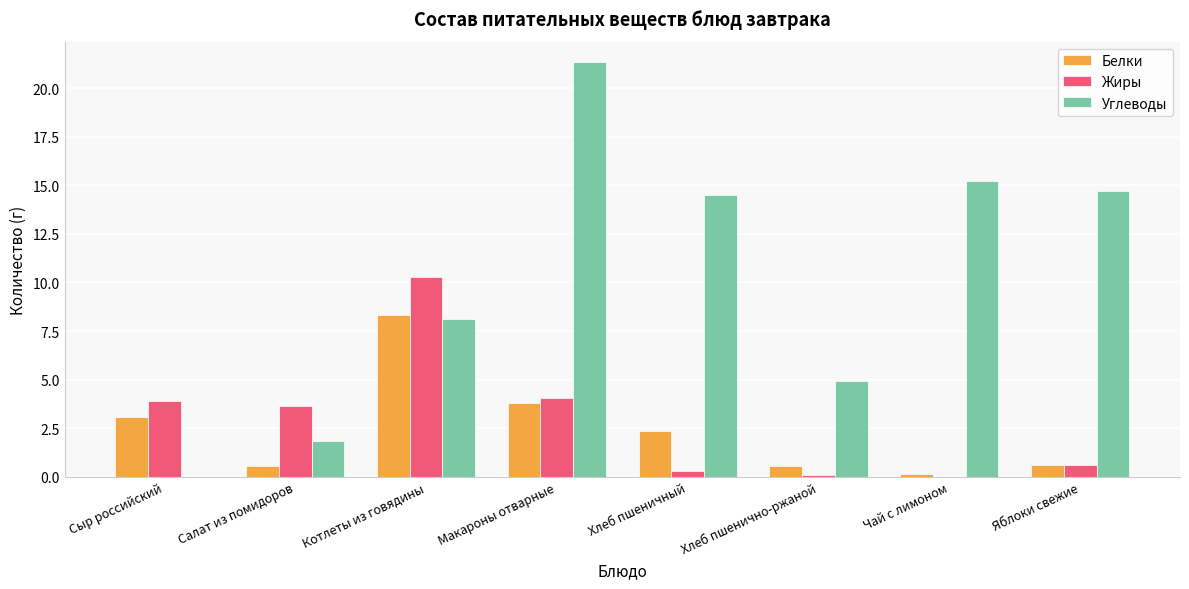

True or false: Углеводы has a value of 24.4 at Хлеб пшеничный.

False